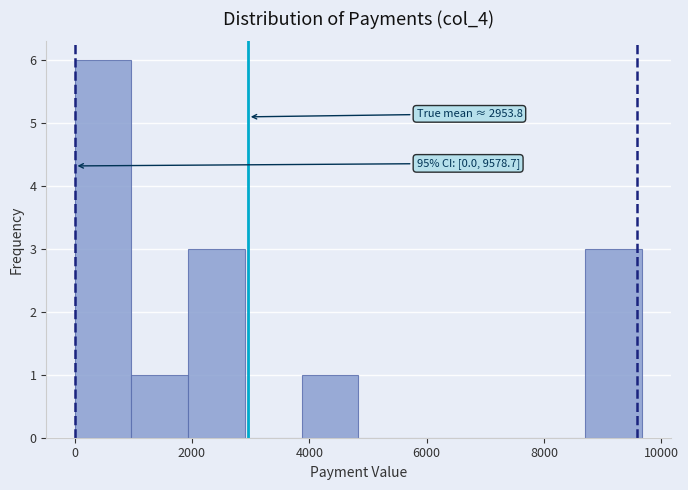

Over which range of the x-axis is the bar tallest?

0 to 1000